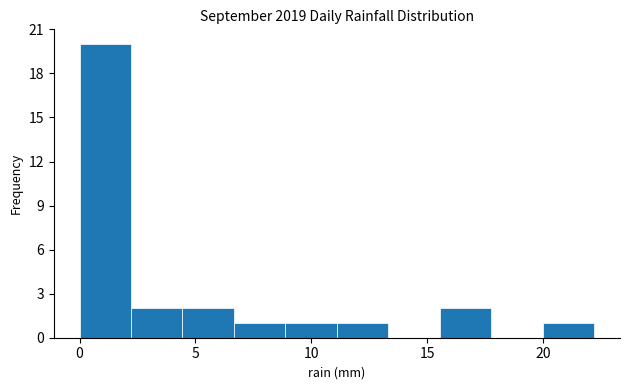

Reading left to right, transcribe this chart: for each bar, give the range it covers on the x-axis and its height. Neither the bar edges nor the heights are printed on the chart, so give them approximately, as read against the axes.

0.0 to 2.0: 20
2.0 to 4.5: 2
4.5 to 6.5: 2
6.5 to 9.0: 1
9.0 to 11.0: 1
11.0 to 13.5: 1
13.5 to 15.5: 0
15.5 to 18.0: 2
18.0 to 20.0: 0
20.0 to 22.0: 1